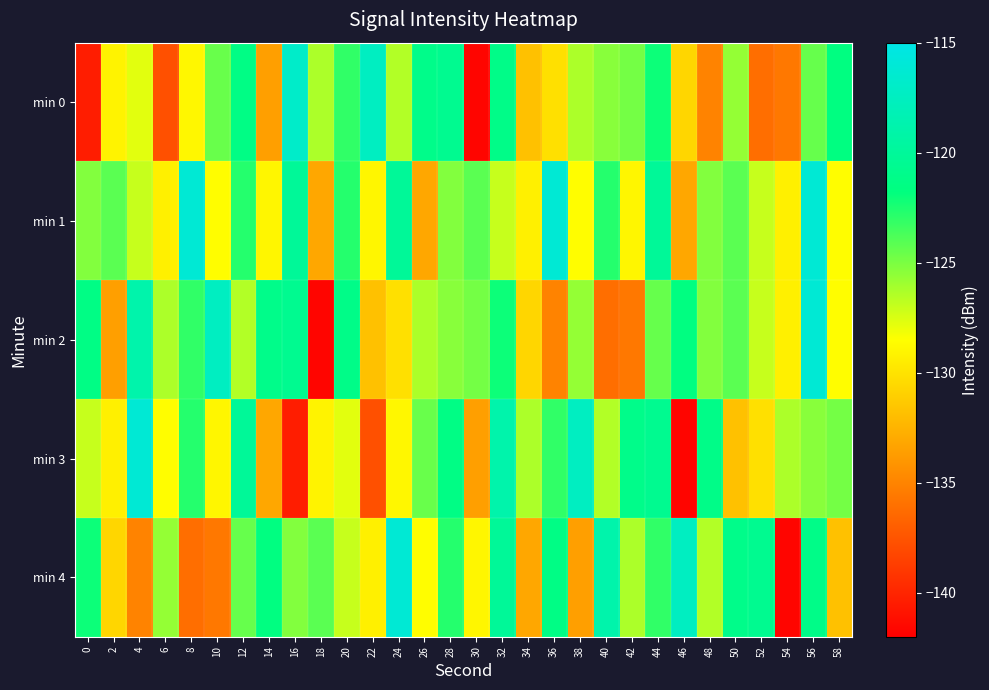

What is the difference between the highest and lowest values at 22?

20.3